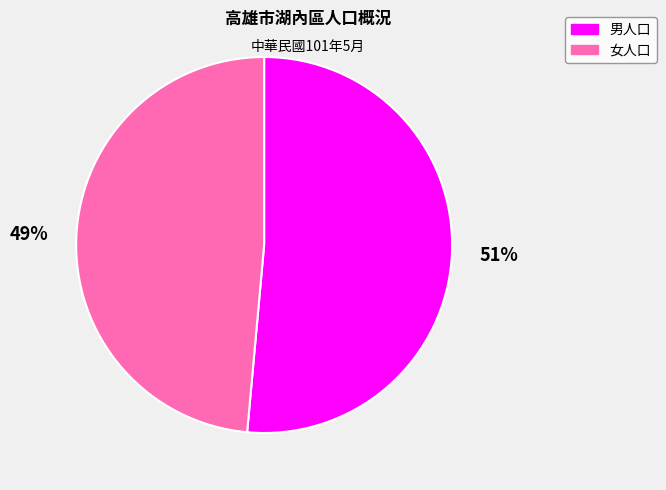

Combined, do 男人口 and 女人口 account for over 50%?

Yes